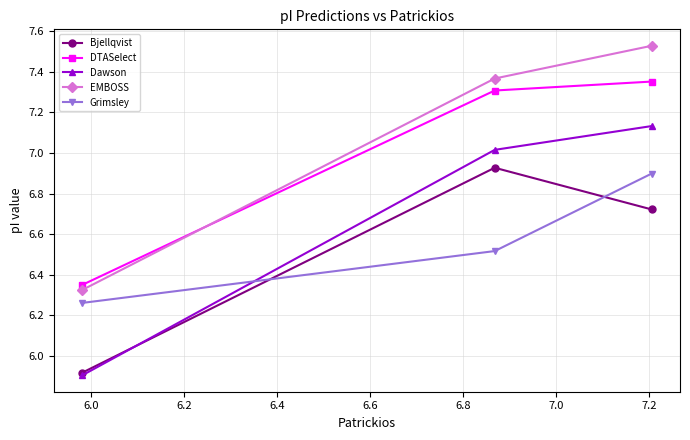

At how many categories does at least one series exceed 6?

3